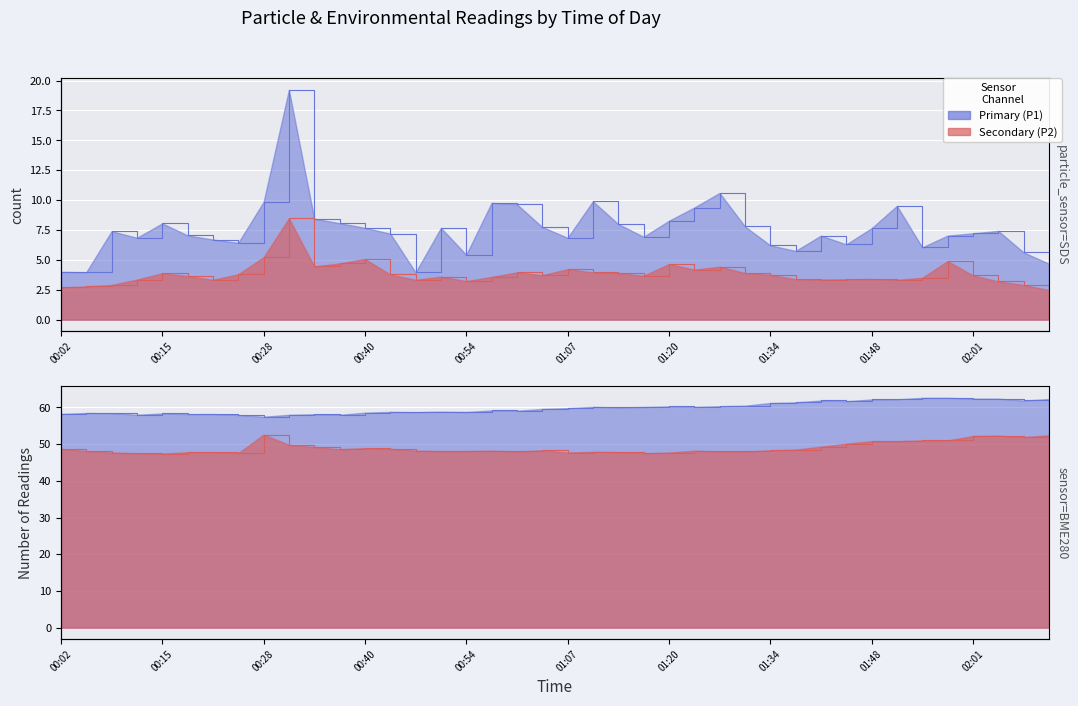

True or false: SDS_P2 has more than 0 interior local peaks.

True